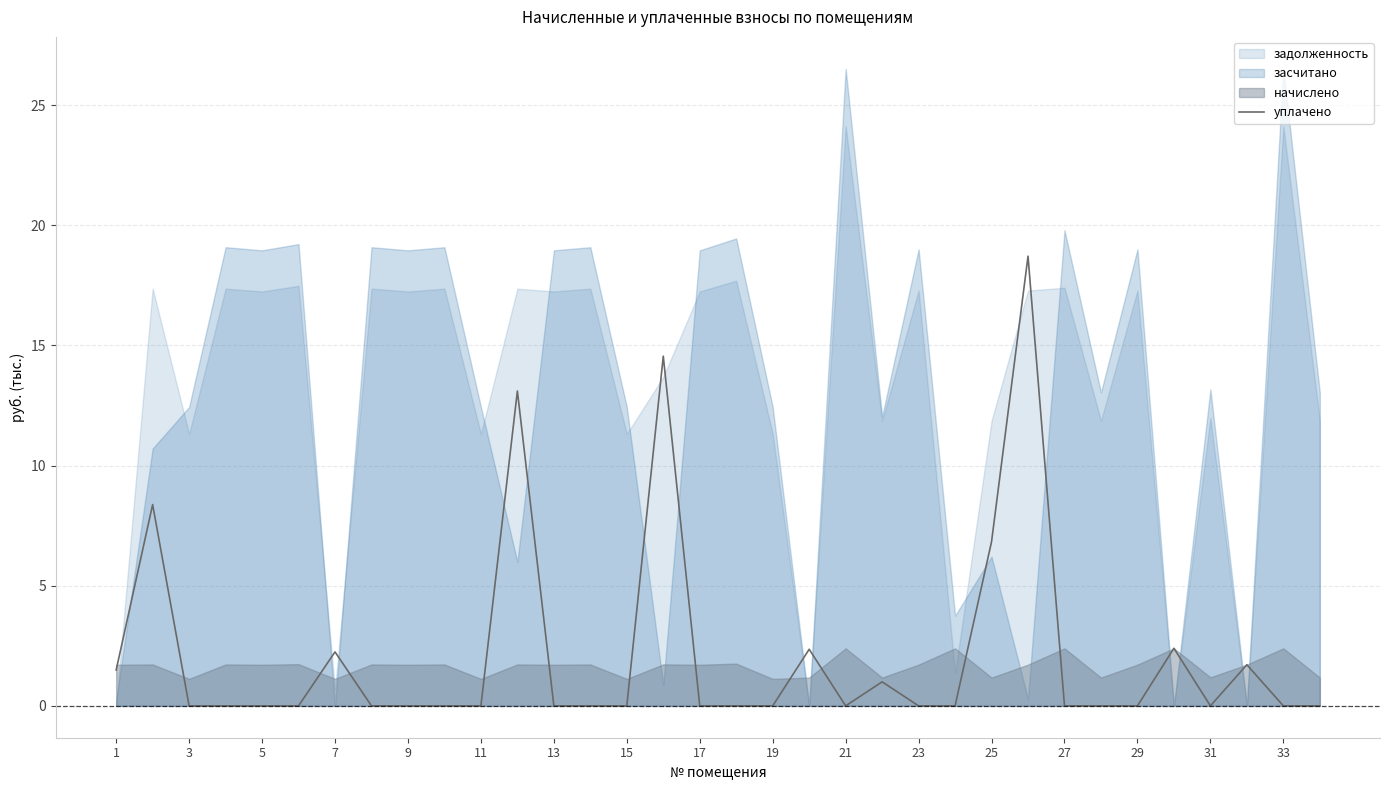

What is the label of the 2nd point from the left?

3